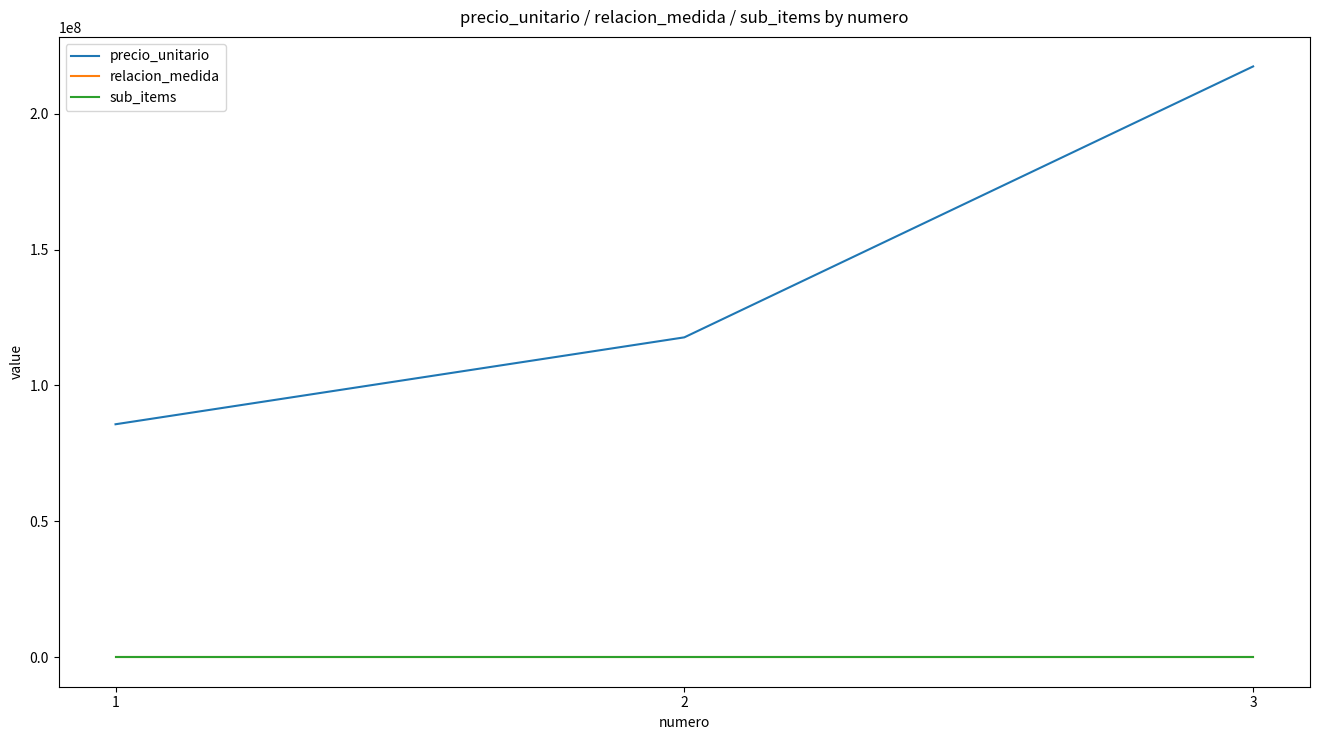

What is the difference between the highest and lowest values at 3?

217392801